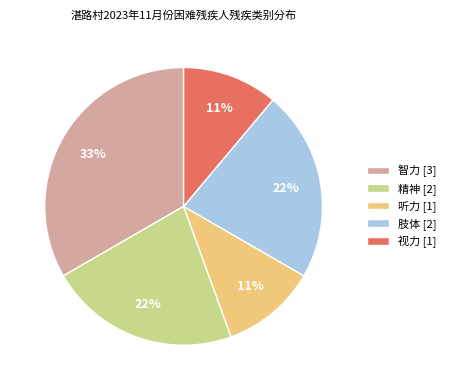

True or false: 听力 accounts for 1% of the total.

False